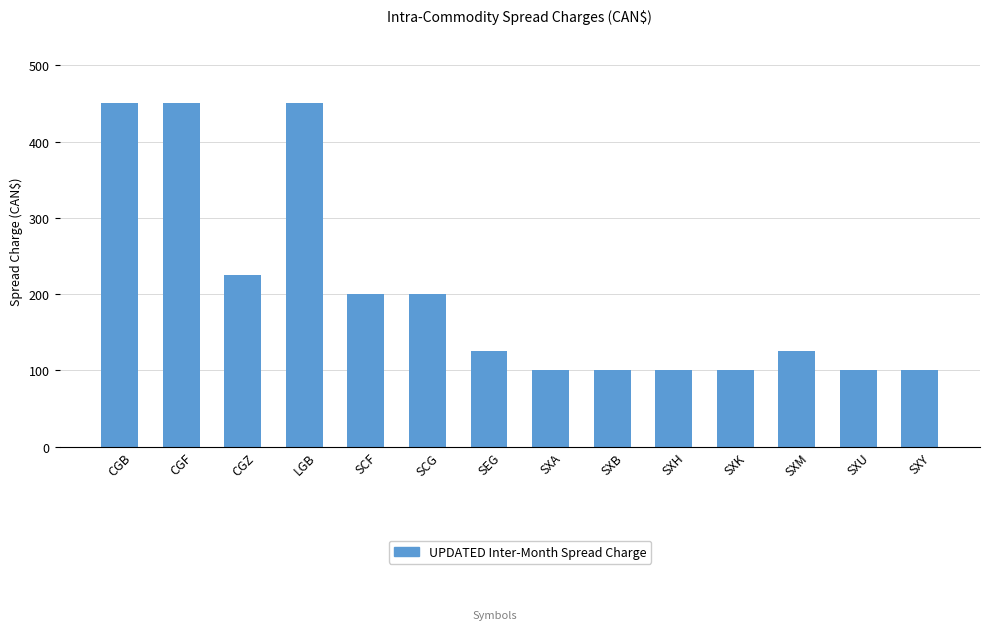

What is the sum of the values at SEG and SXH?

225